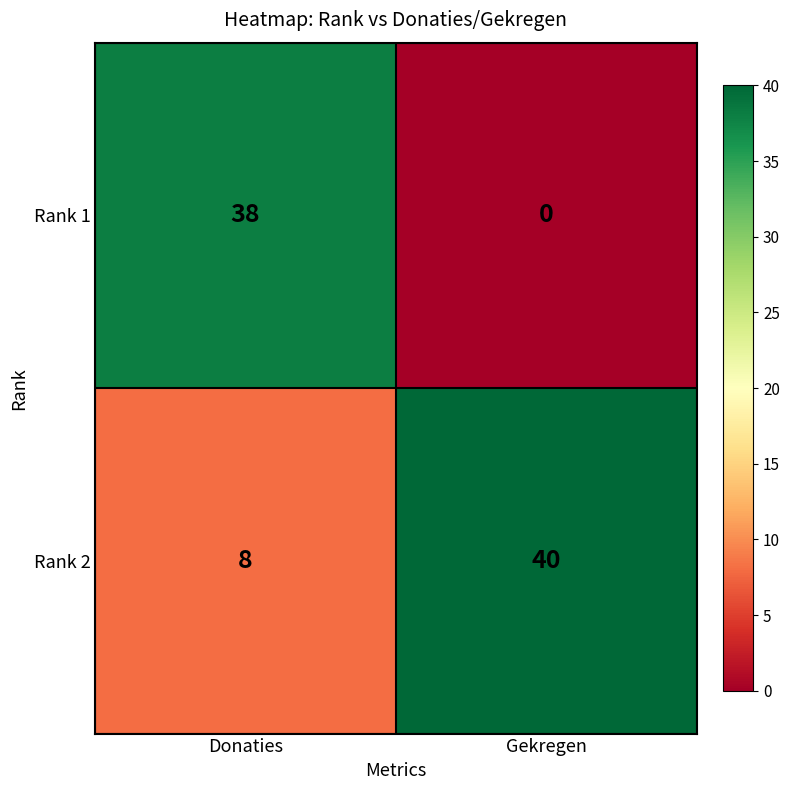

Which category has the highest value across all series?

Gekregen